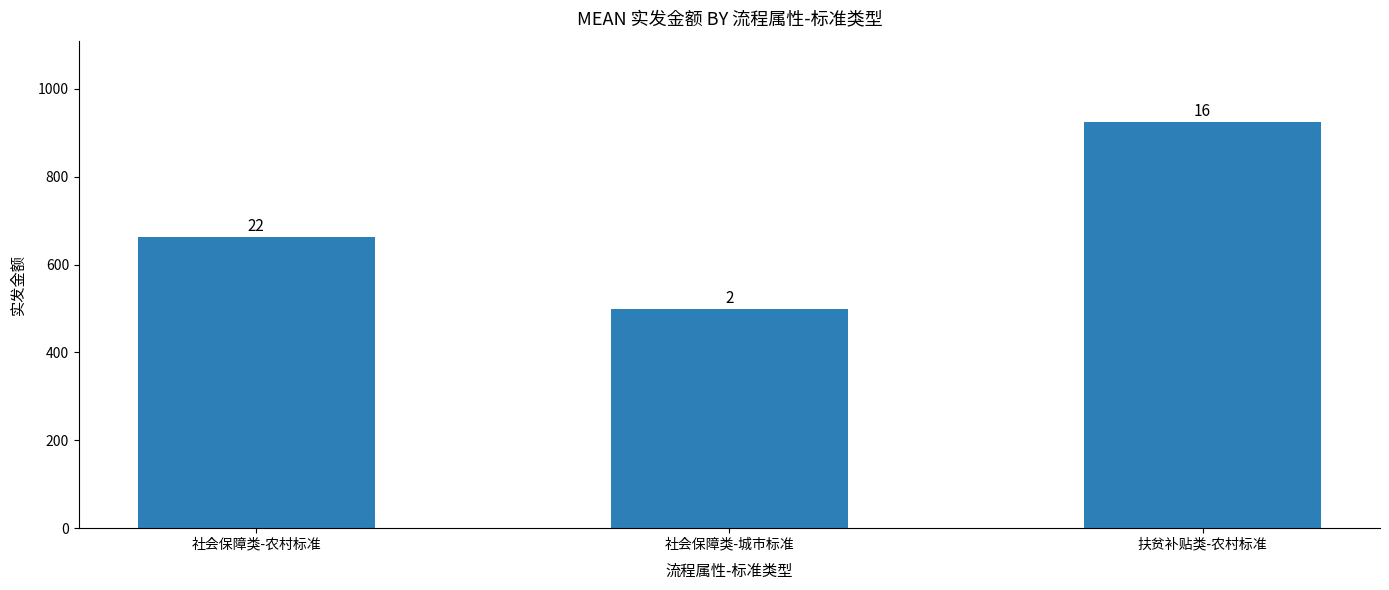

What is the change in value from 社会保障类-城市标准 to 扶贫补贴类-农村标准?

+426.0